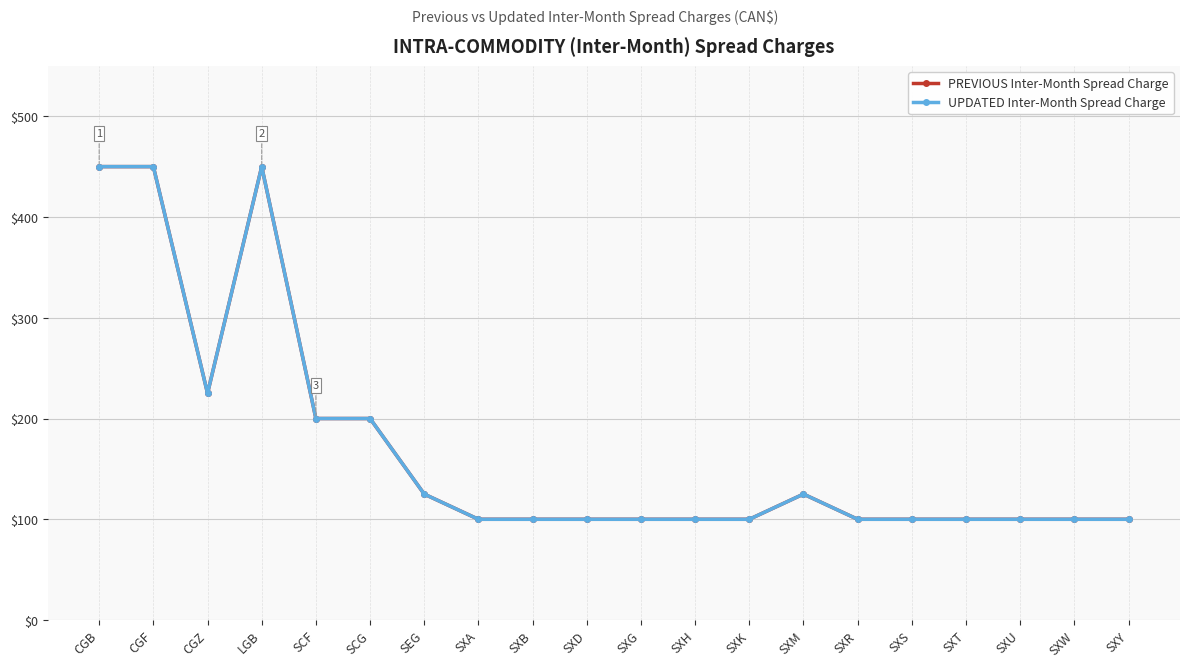

The UPDATED Inter-Month Spread Charge series shows 100 at SXT. True or false?

True